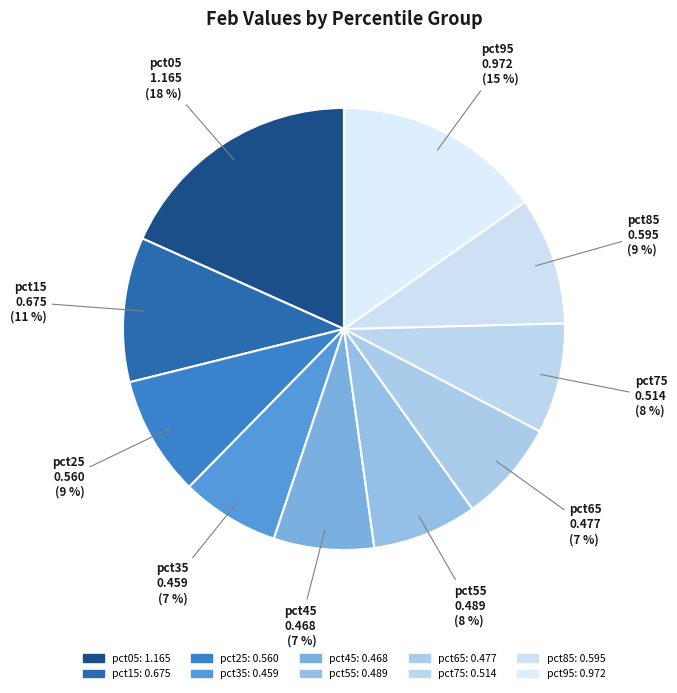

To the nearest percent, what is the difference between the largest and smallest slice percentages?

11%